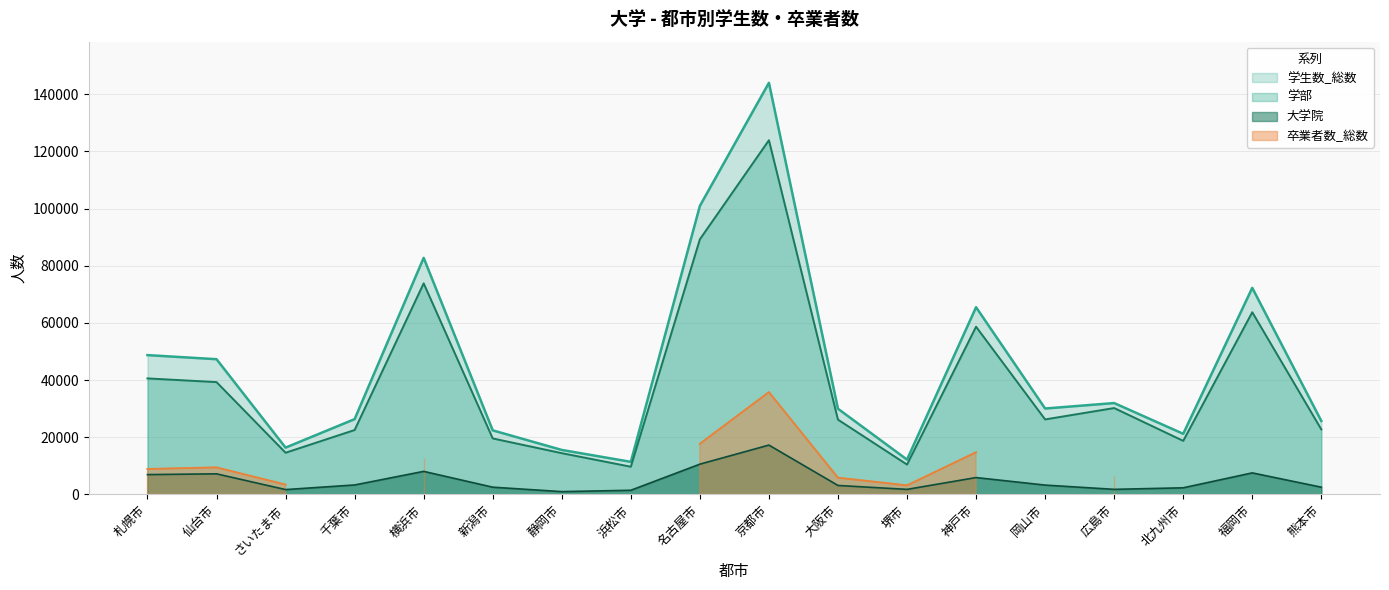

Is the value of 大学院 at 静岡市 greater than the value of 学部 at 大阪市?

No